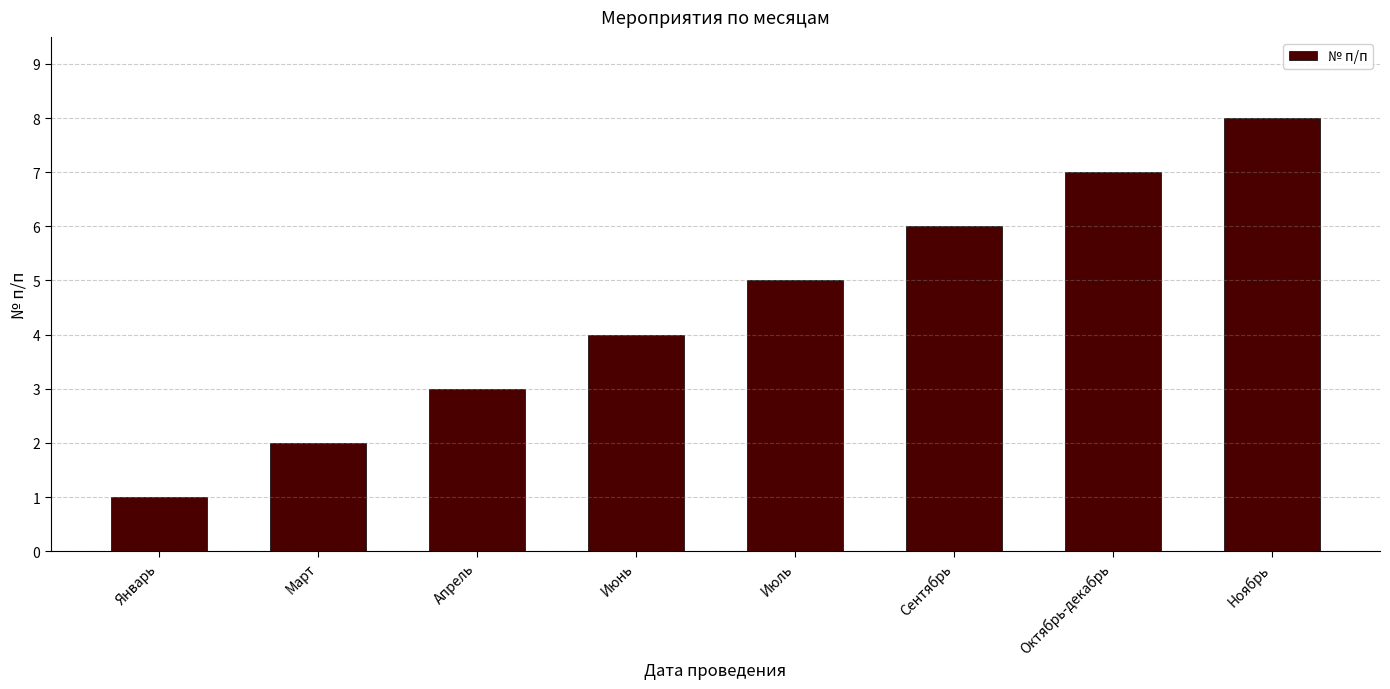

What is the difference between the maximum and minimum values?

7